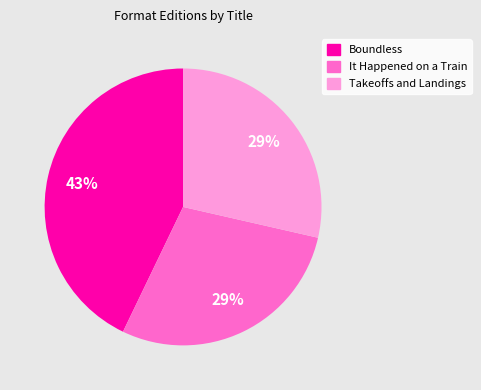

Does any single category account for the majority?

No